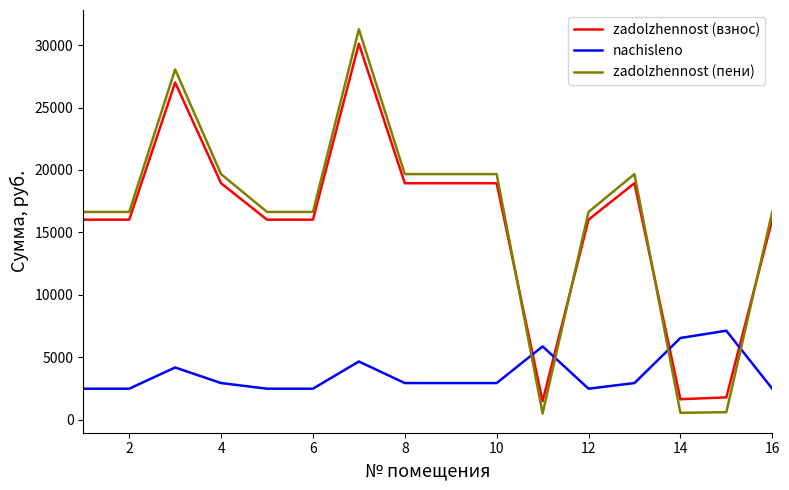

Which series has the largest total across all categories?

zadolzhennost (пени)